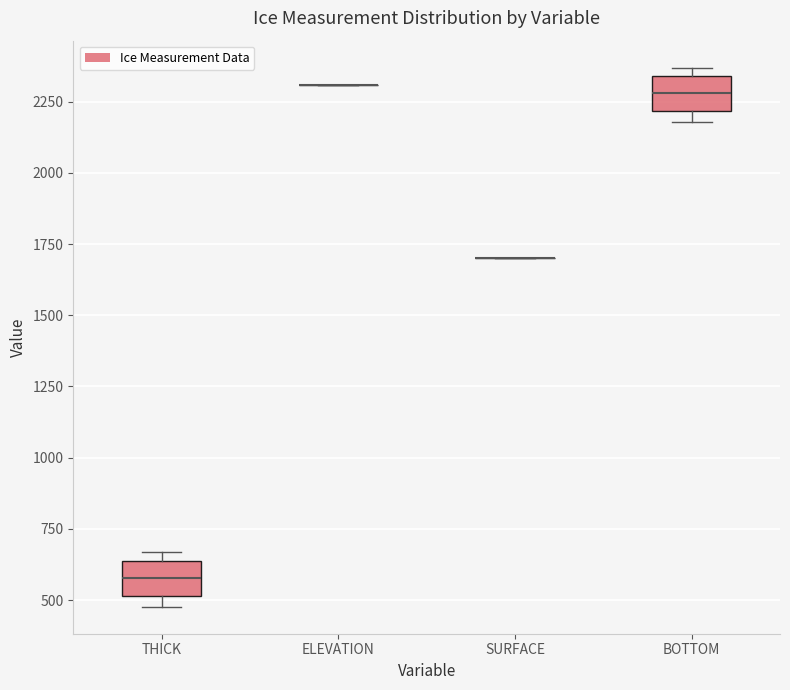

Where does the median line of the box for BOTTOM sit on the y-axis? The values are not printed on the chart, so give them approximately, as read against the axis.

2300